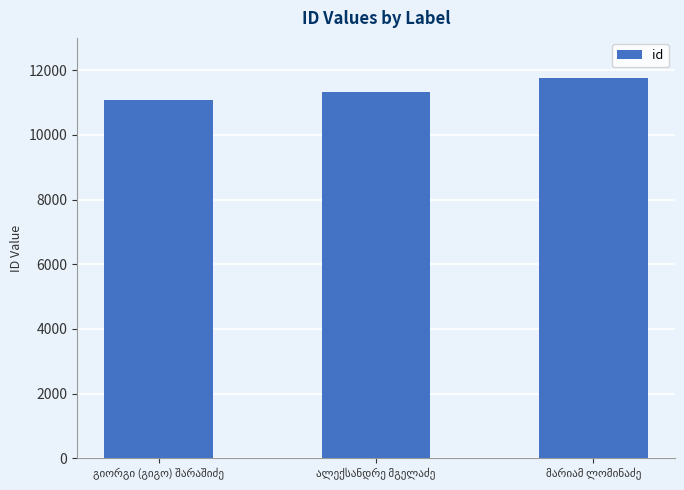

Count the values in the range 11083 to 11751.

3